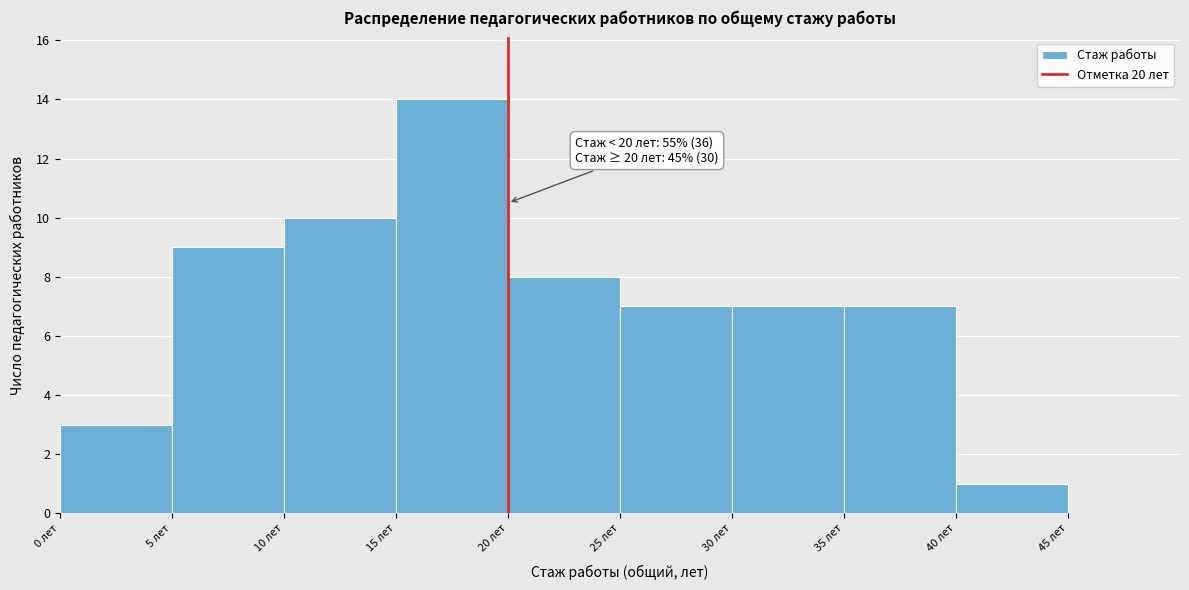

Which range on the x-axis has the tallest bar?

15 to 20